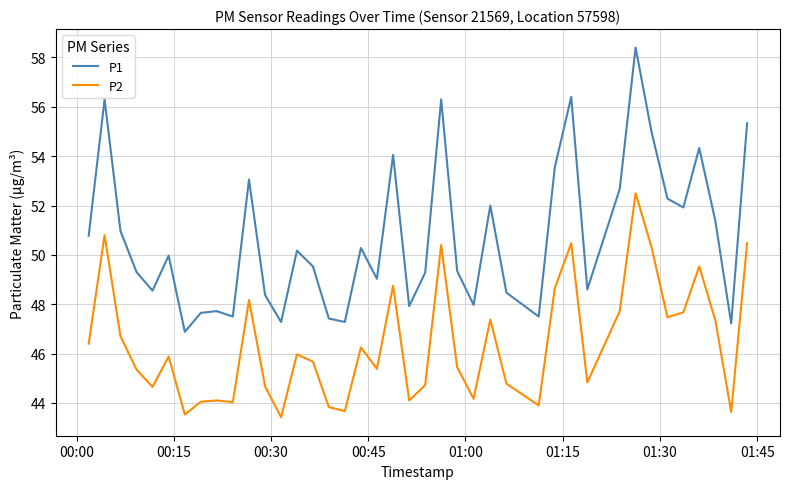

What is the minimum value for P2?

43.4